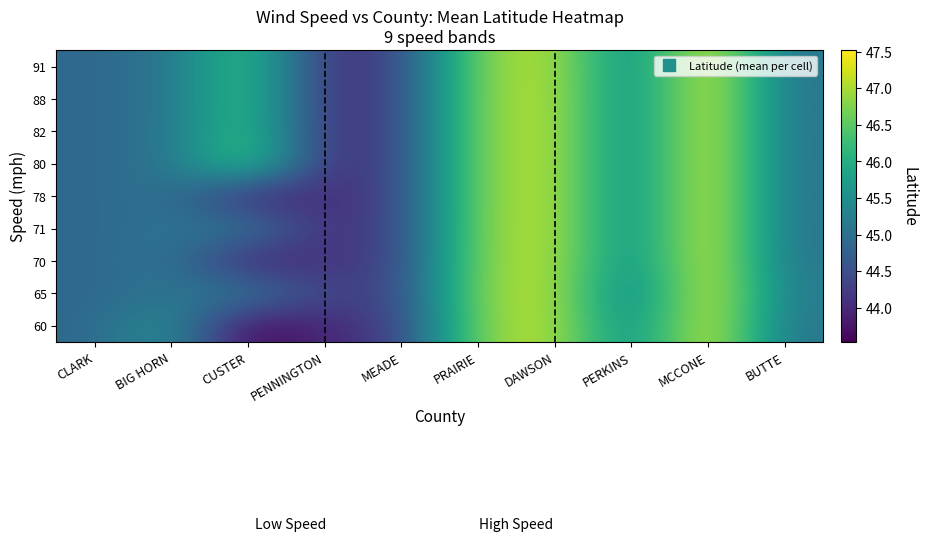

What is the maximum value shown in the chart?

47.5